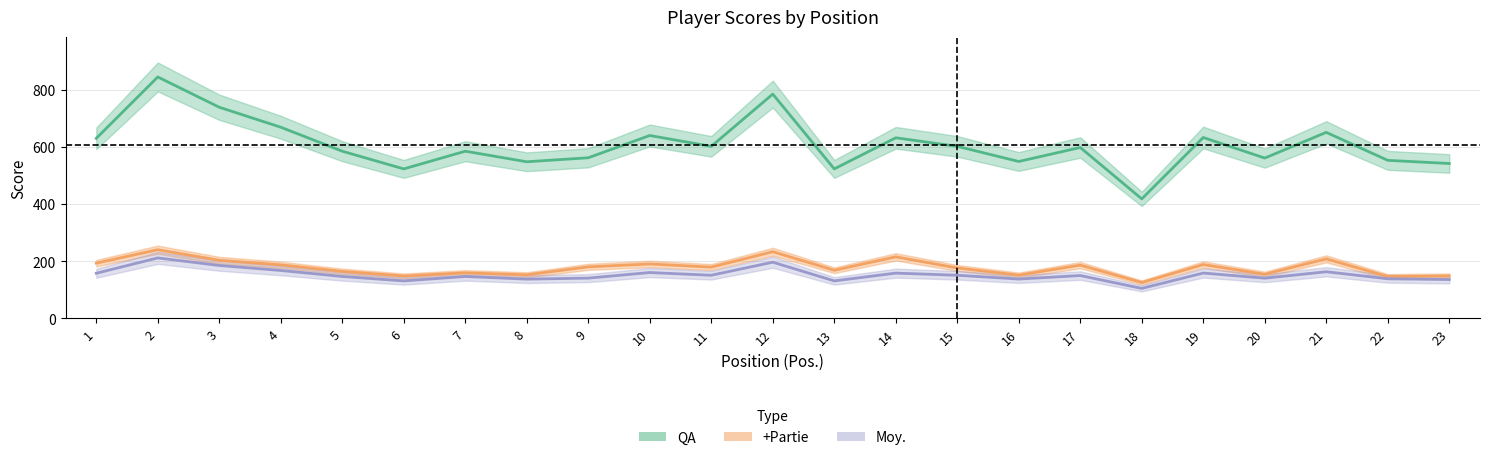

True or false: Moy. has a value of 150.5 at 11.

True